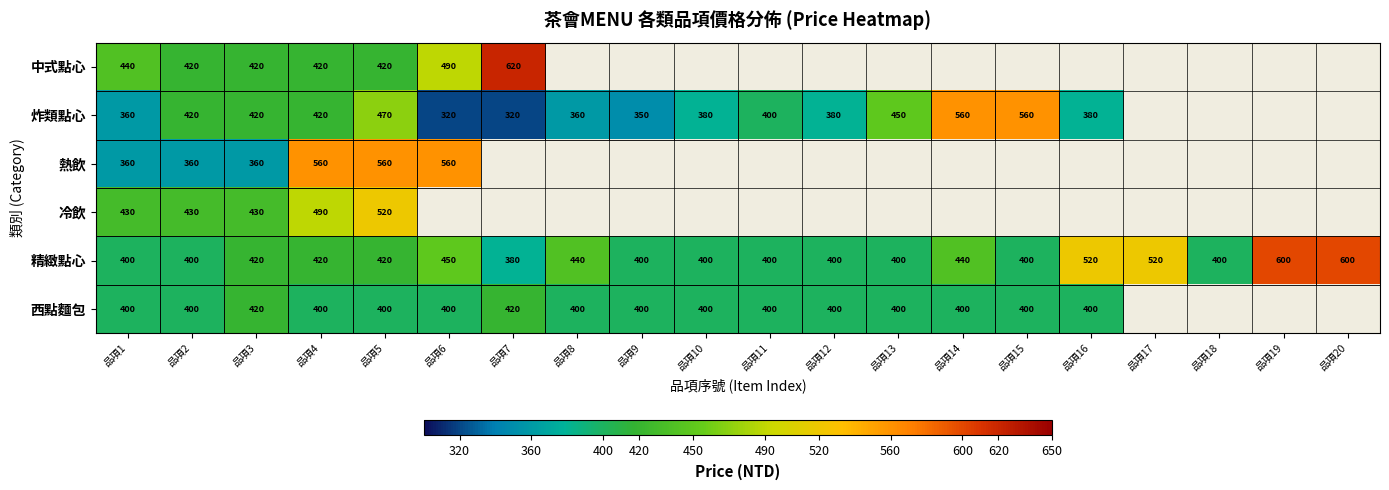

At which category is the sum across all series the highest?

品項5